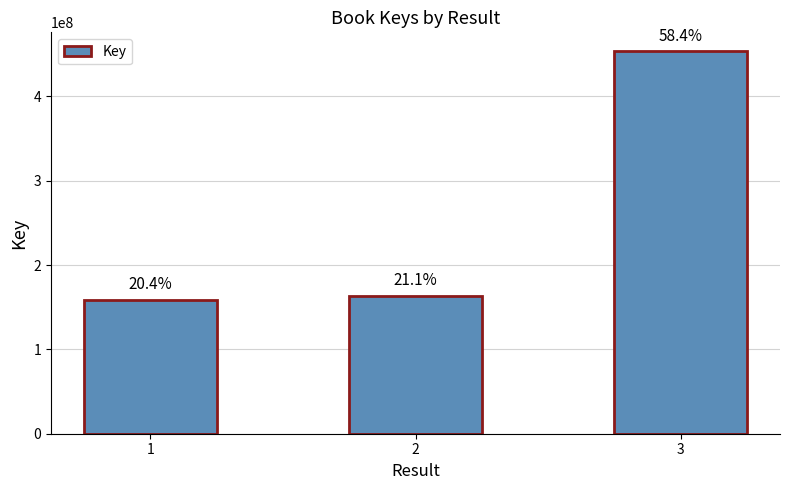

How many bars are there in total?

3